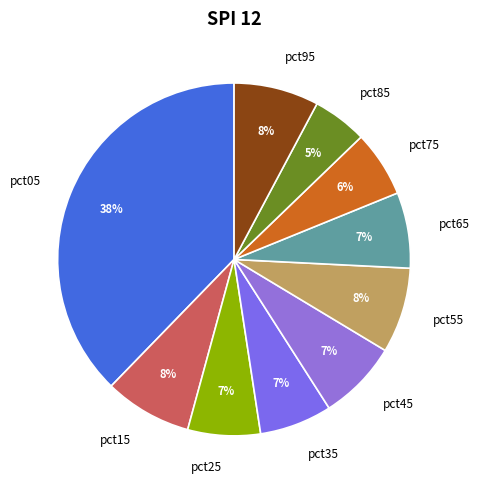

Do pct35 and pct75 together represent more than half of the pie?

No